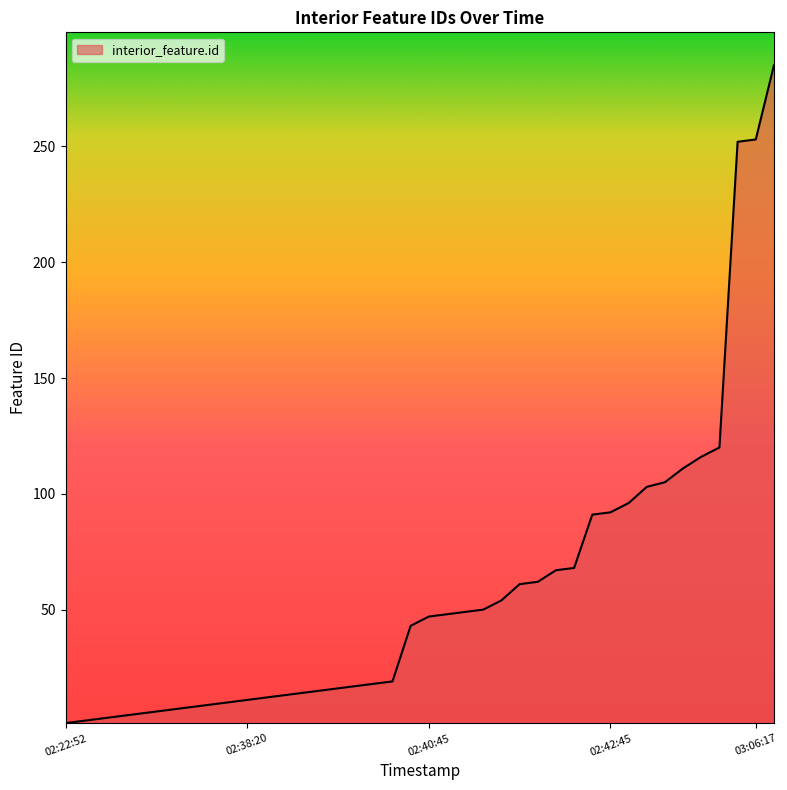

How many lines are shown in the chart?

1